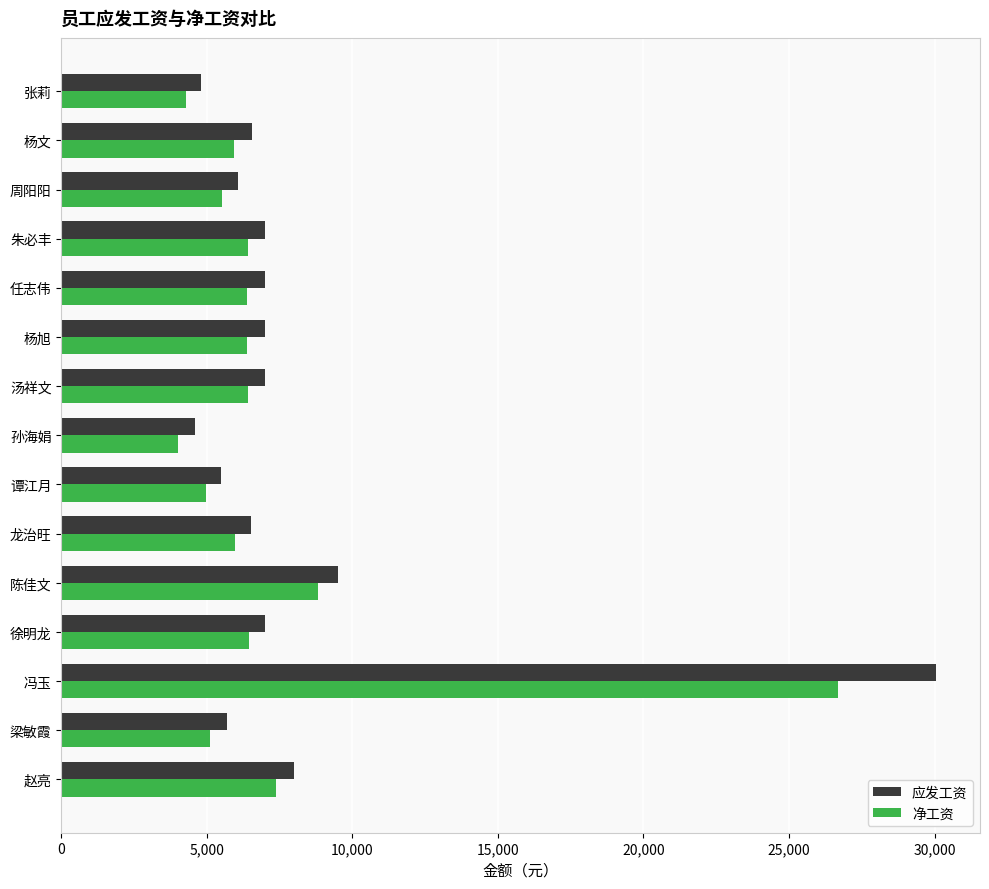

The value of 净工资 at 朱必丰 is 8657.1. True or false?

False